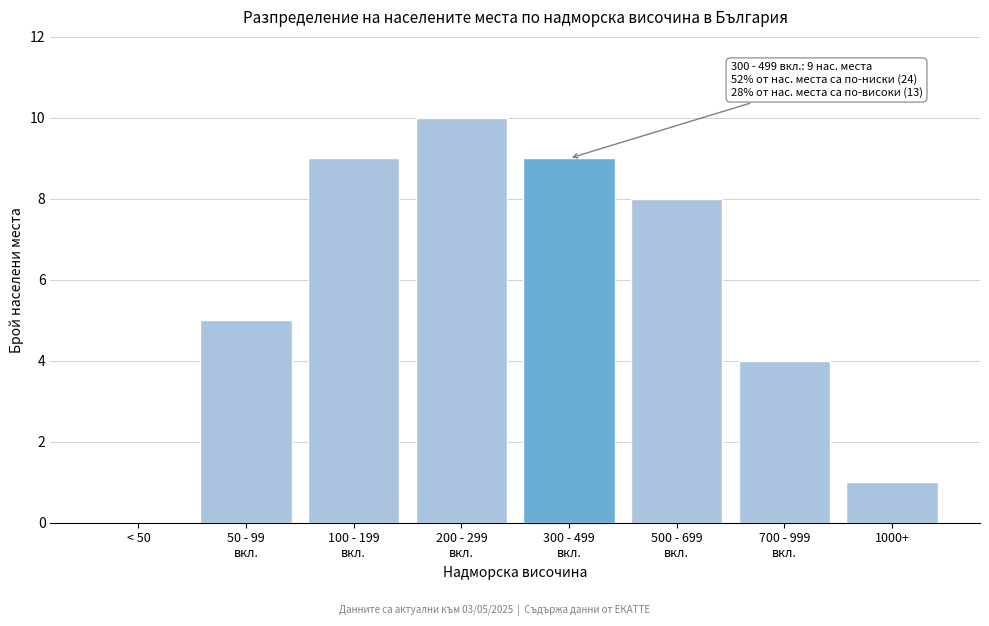

What is the sum of all values?

46